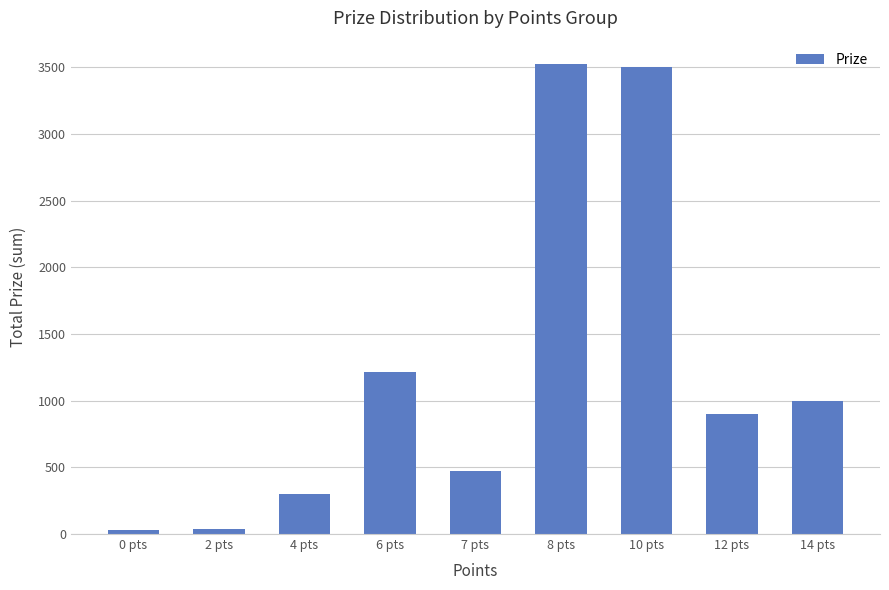

Does the chart contain any negative values?

No